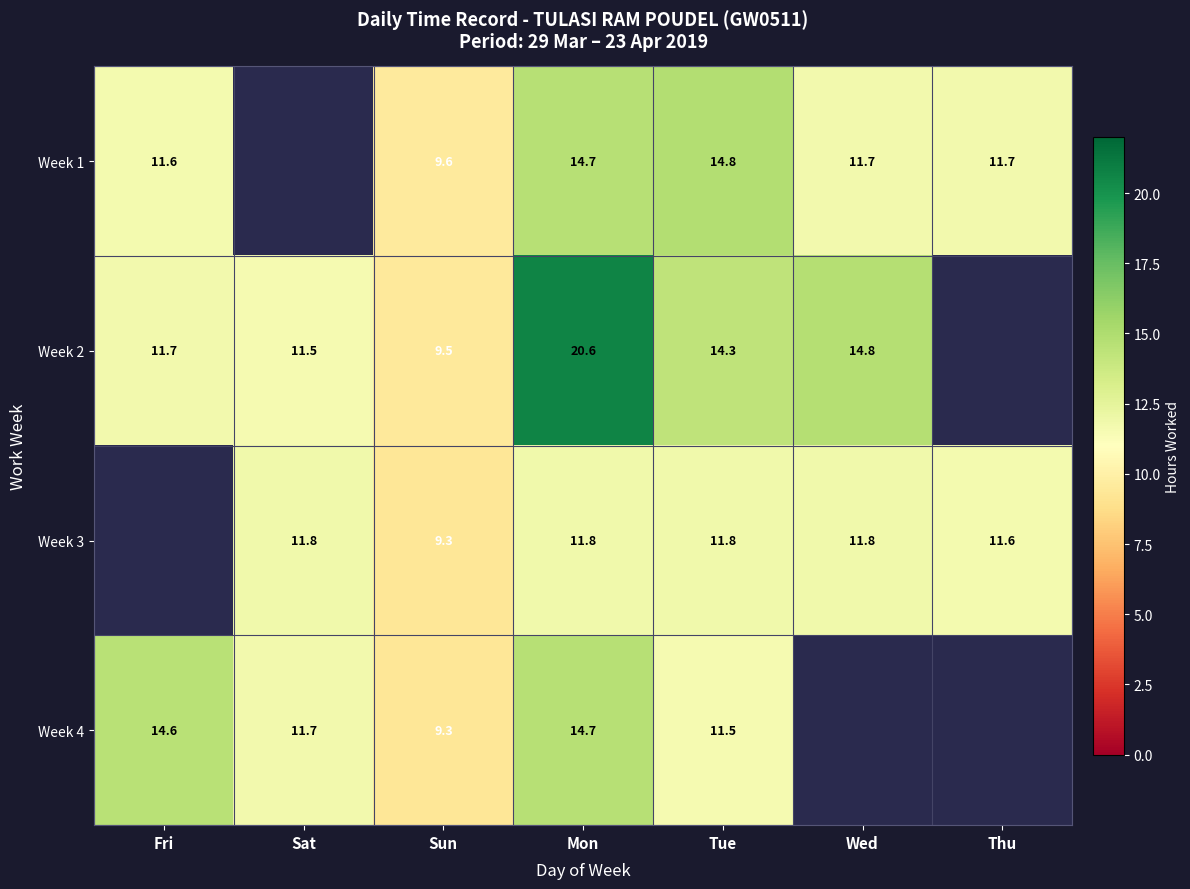

What is the greatest value displayed?

20.6